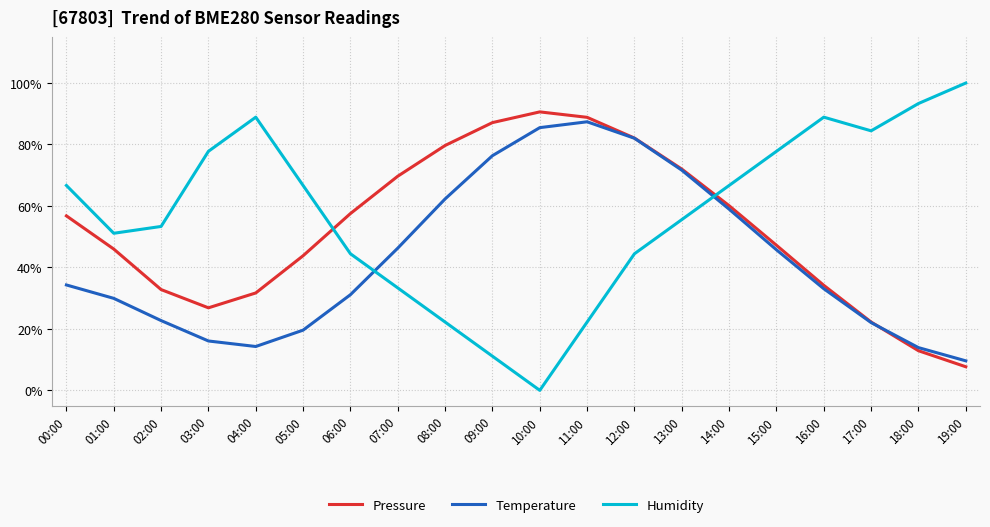

Between 11:00 and 14:00, which series saw the biggest shift?

Humidity